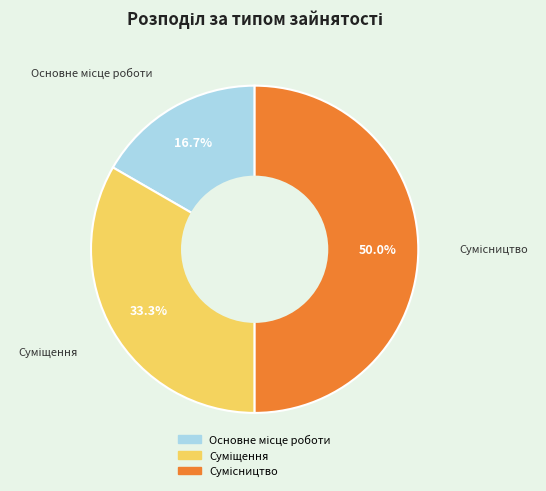

What is the total percentage of Основне місце роботи and Сумісництво?

66.7%